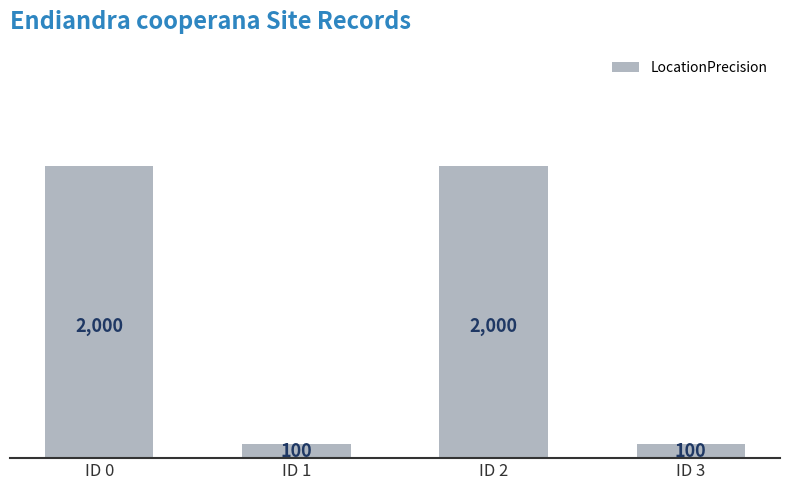

What is the maximum value shown in the chart?

2000